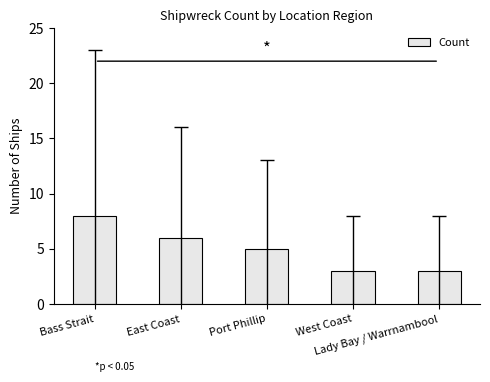

Reading right to left, list all the values displayed in this chart.

Lady Bay / Warrnambool=3	West Coast=3	Port Phillip=5	East Coast=6	Bass Strait=8